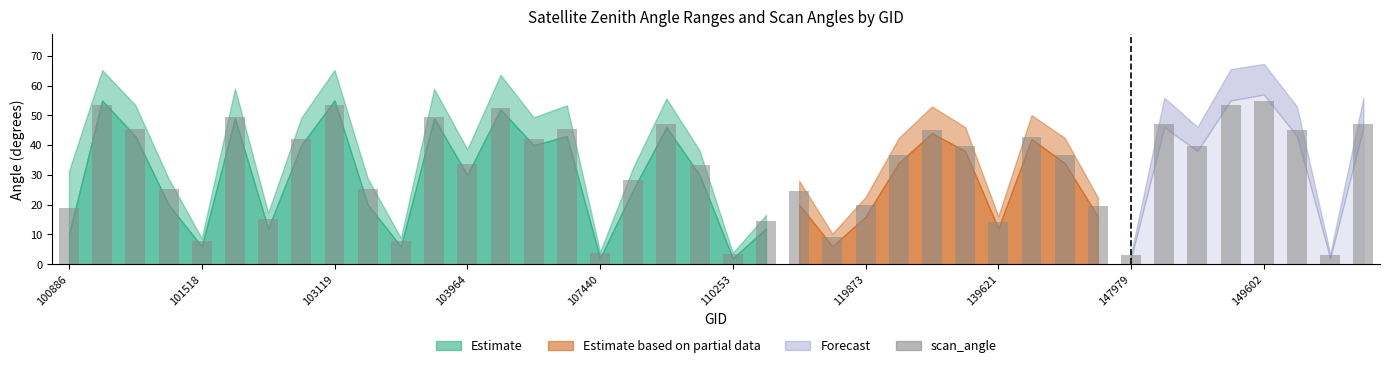

What is the average value?

32.0